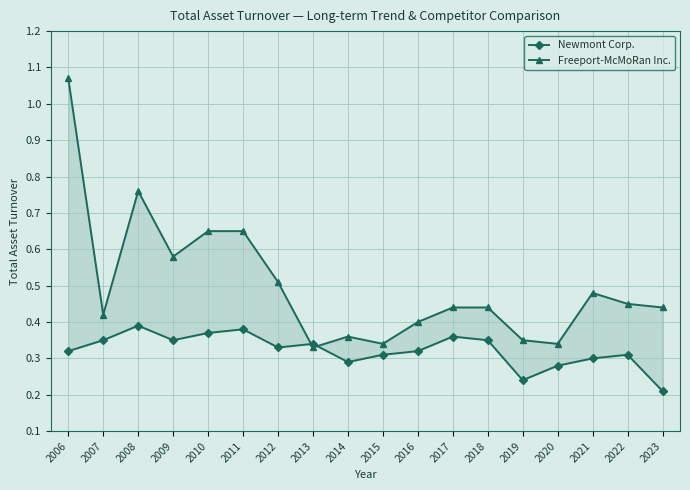

What is the value of the Newmont Corp. point at the 16th from the left?

0.3